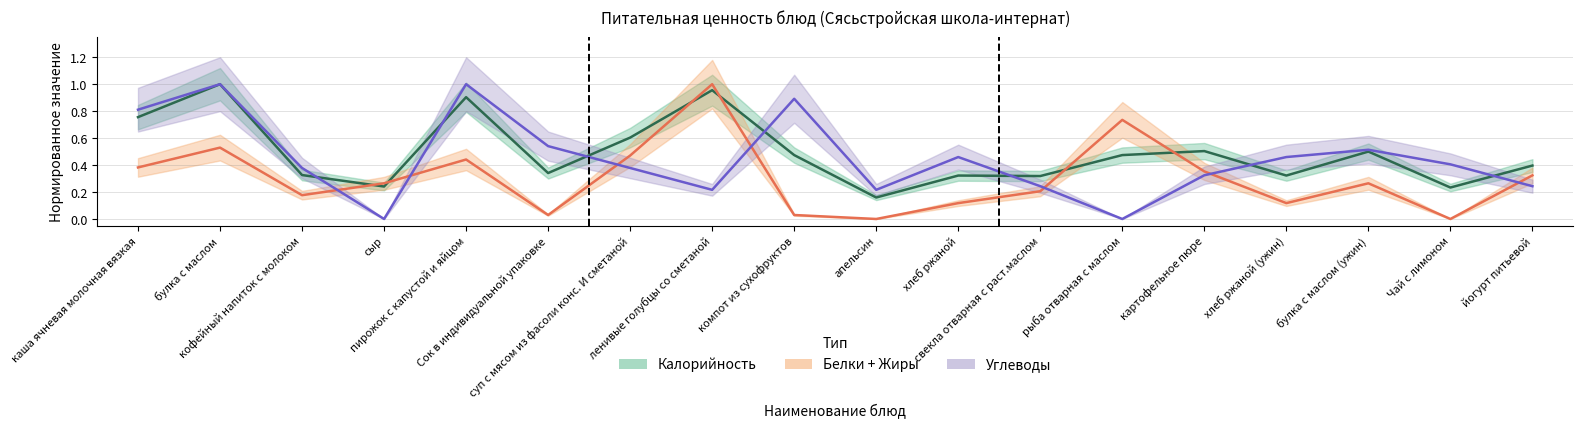

What is the label of the 13th point from the left?

рыба отварная с маслом